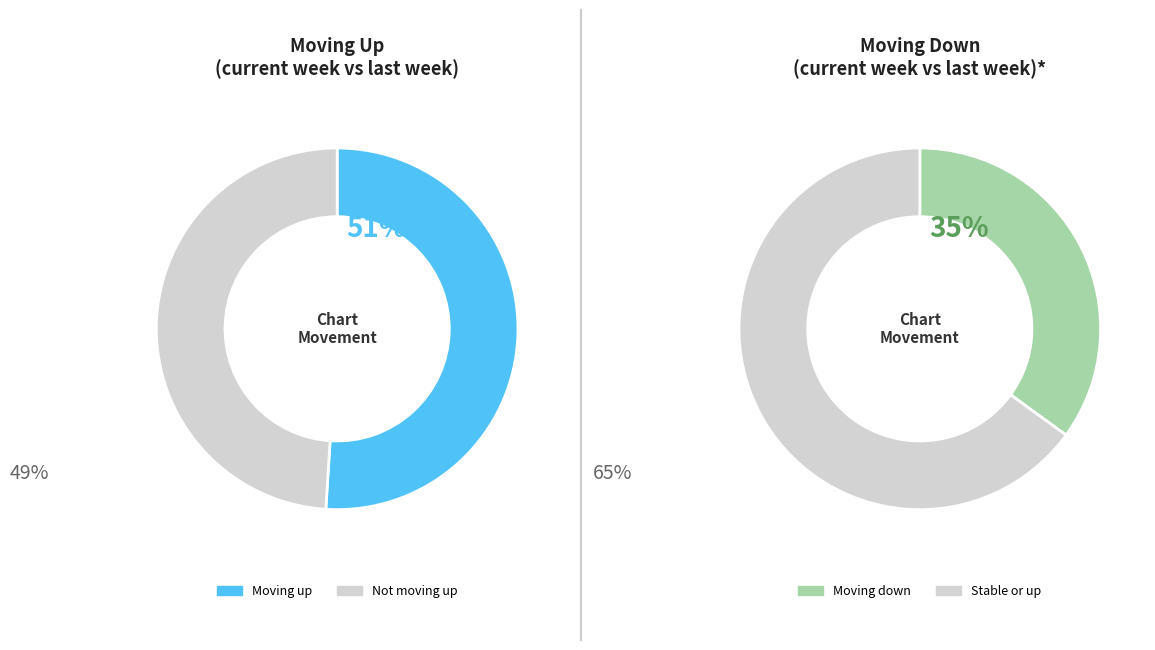

Which category has the biggest portion of the pie?

up